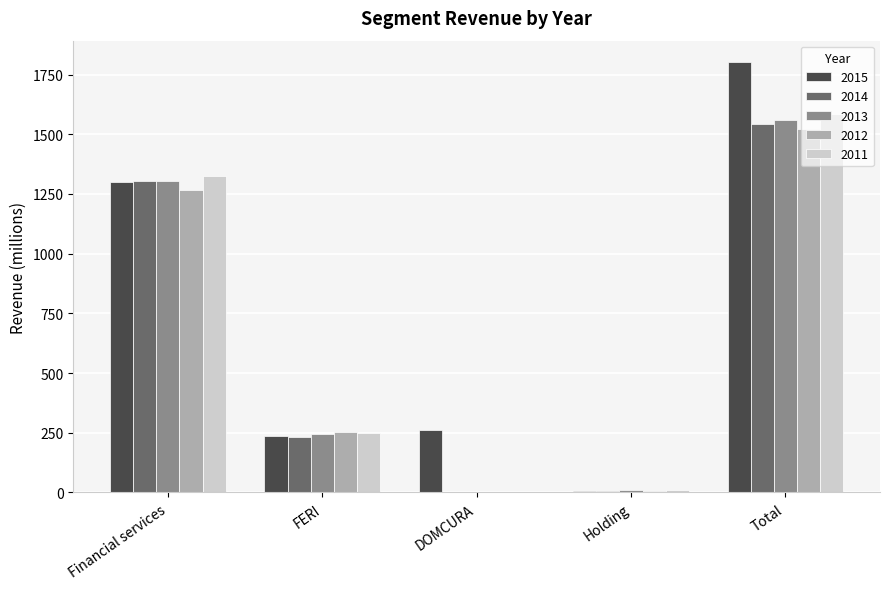

At which label does 2012 reach its peak?

Total